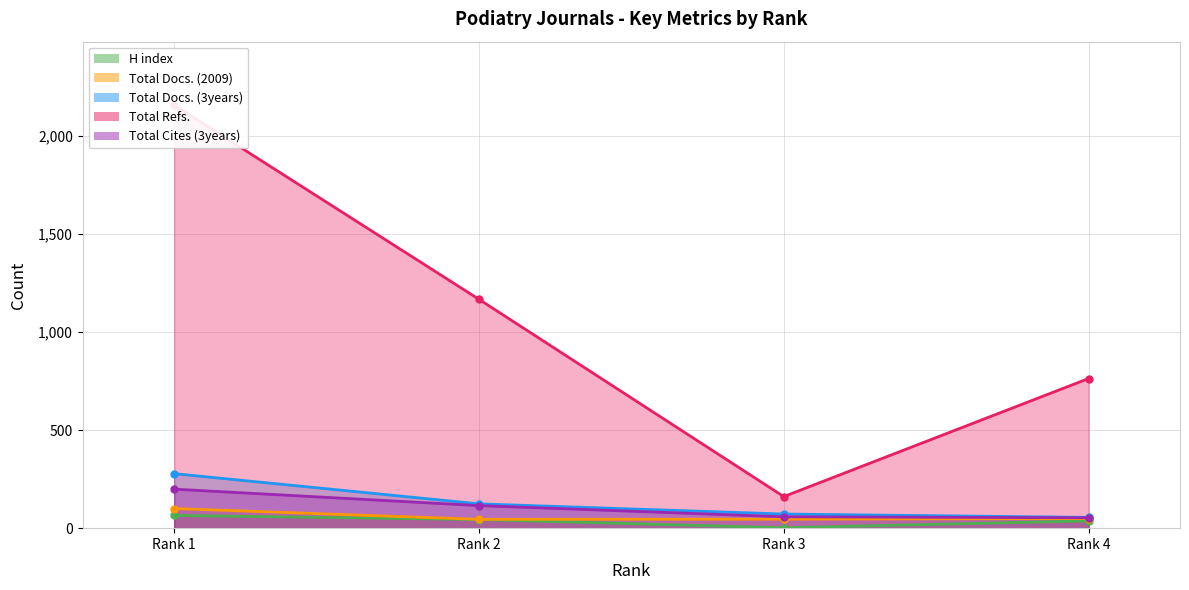

In H index, how many points are lower than both neighbors (excluding endpoints)?

1